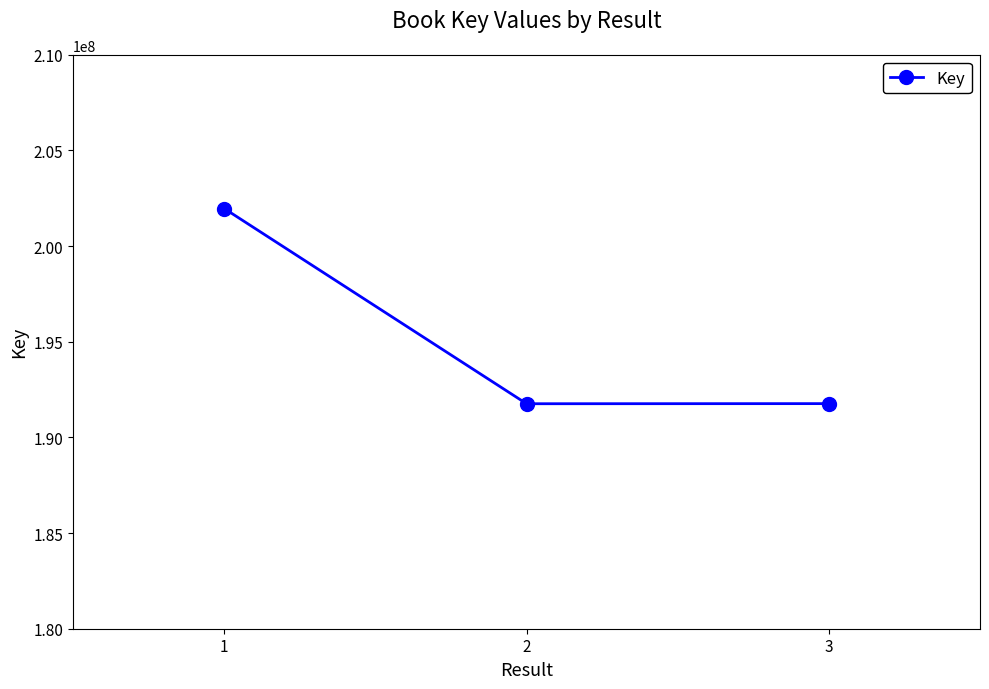

The value at 2 is 191759890. True or false?

True